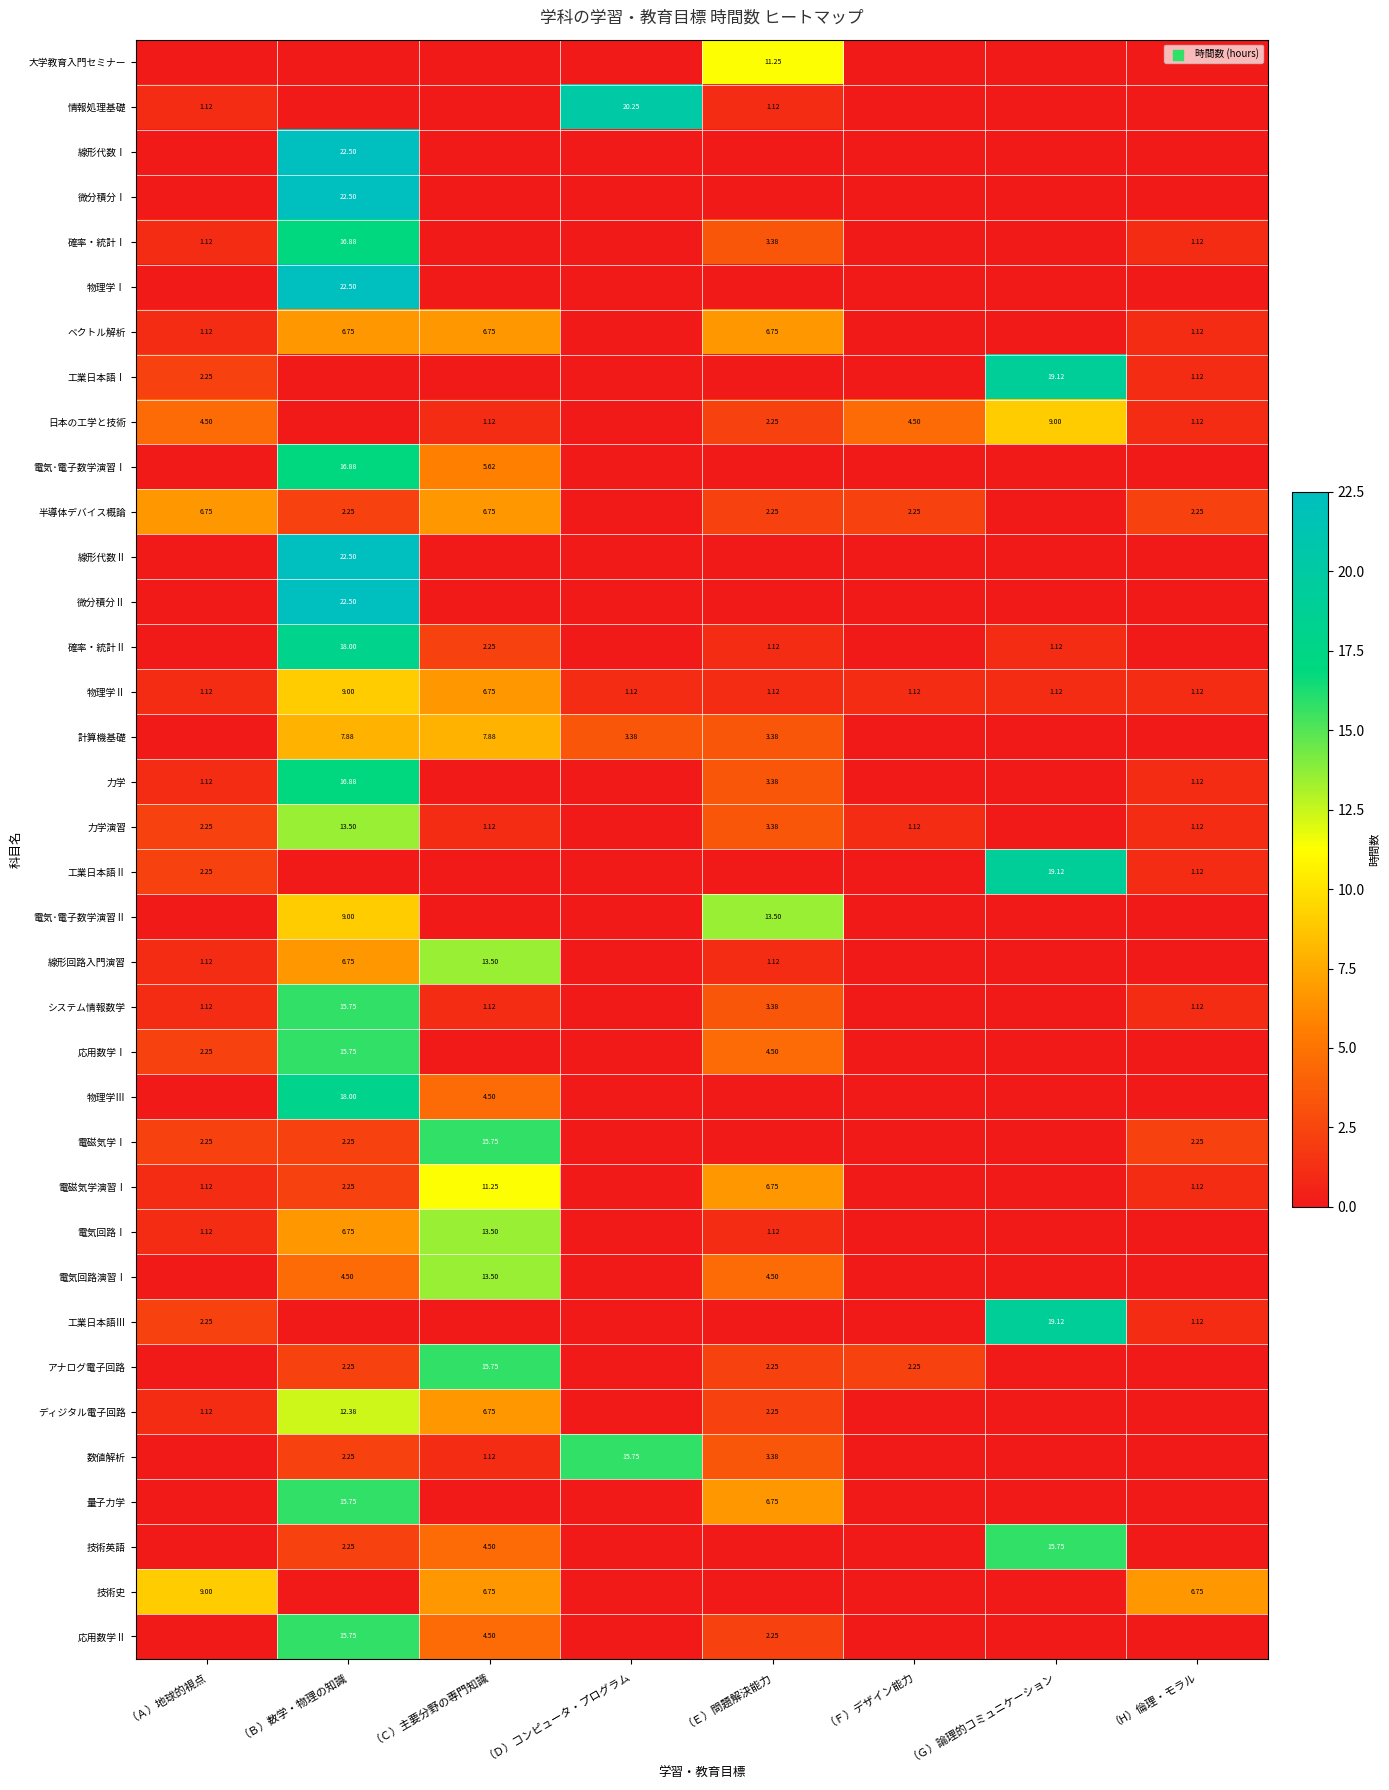

How many values in the ベクトル解析 series are below 1?

3